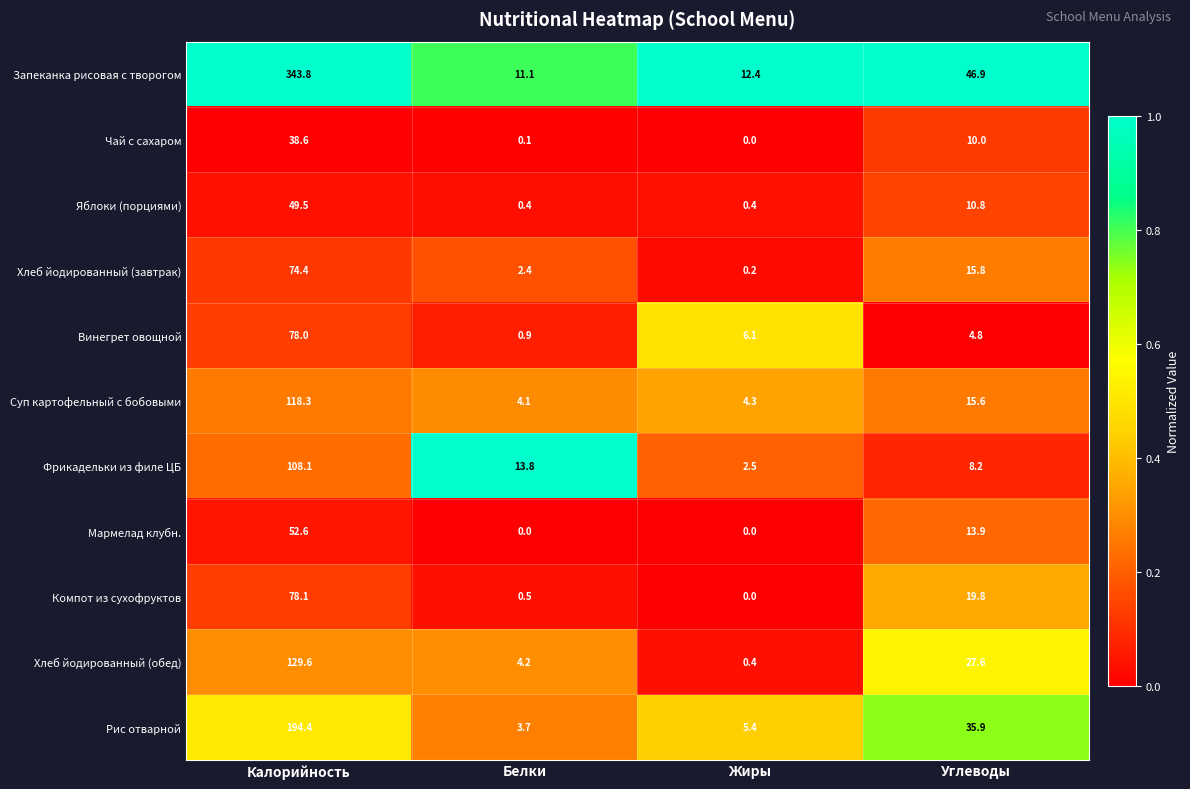

What is the maximum value shown in the chart?

343.8